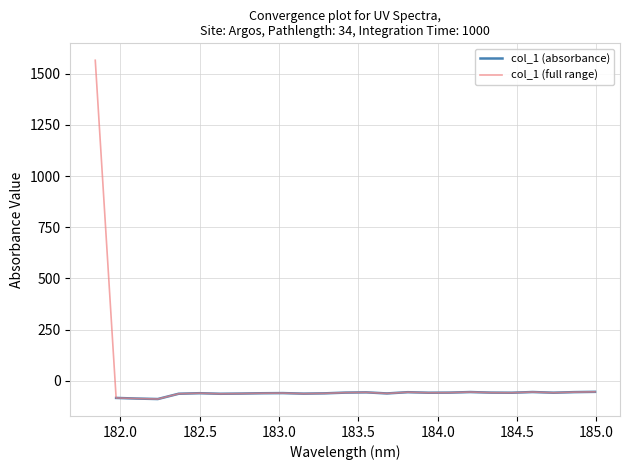

Reading right to left, transcribe all the data shown in this chart.

-53.3	-54.7	-57.5	-54.3	-57.7	-57.2	-54.4	-57.2	-57.7	-55.0	-61.1	-55.9	-57.1	-60.7	-62.1	-59.4	-60.1	-61.7	-62.8	-59.9	-62.6	-88.4	-86.1	-83.0	1565.3